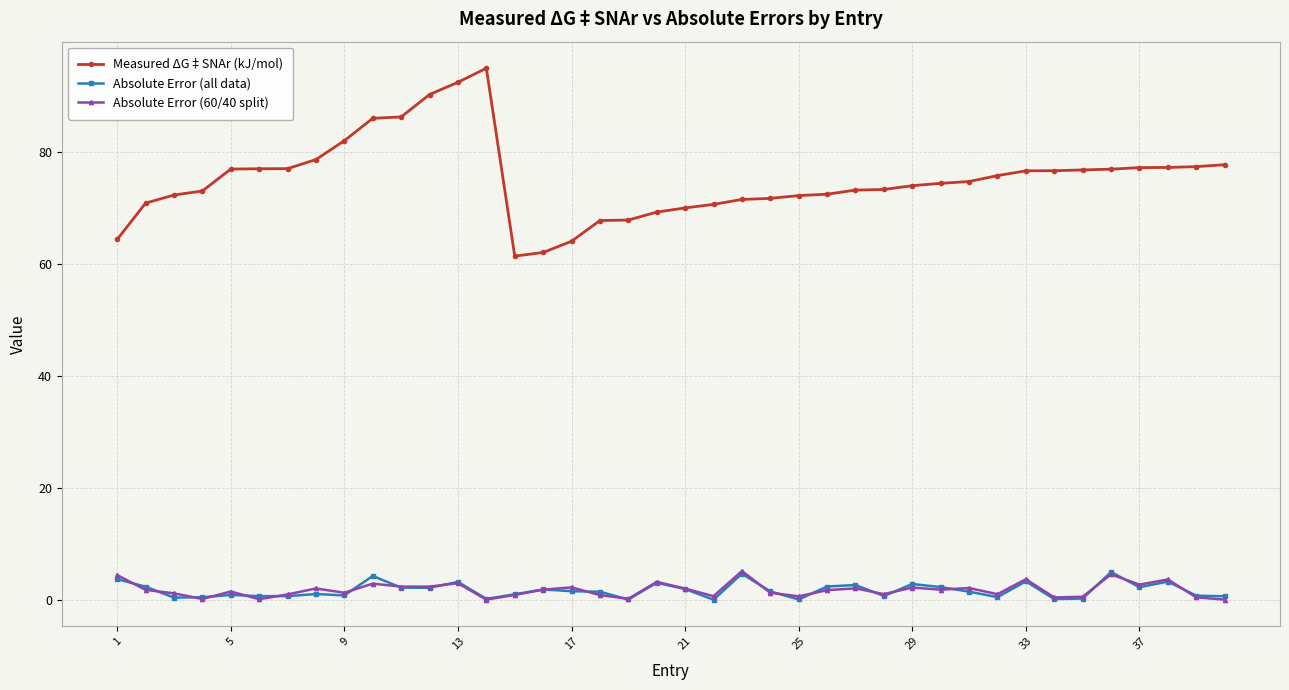

Which series has the largest range (max minus min)?

Measured ΔG‡SNAr (kJ/mol)